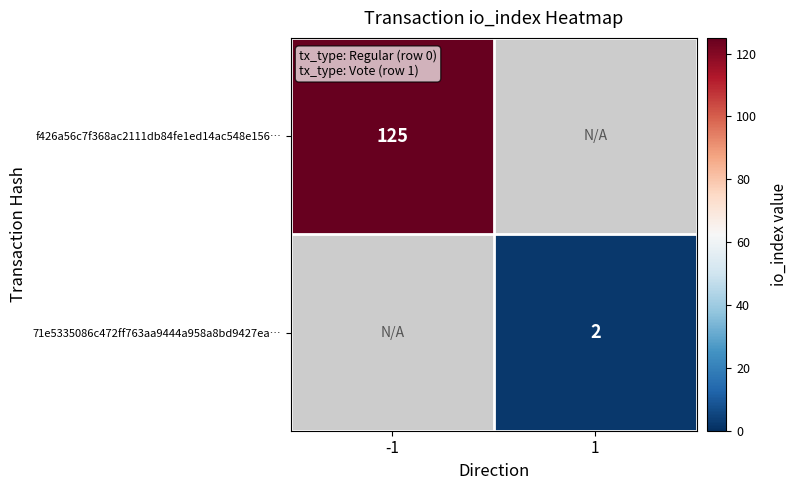

The value of f426a56c7f368ac2111db84fe1ed14ac548e156… at -1 is 211. True or false?

False